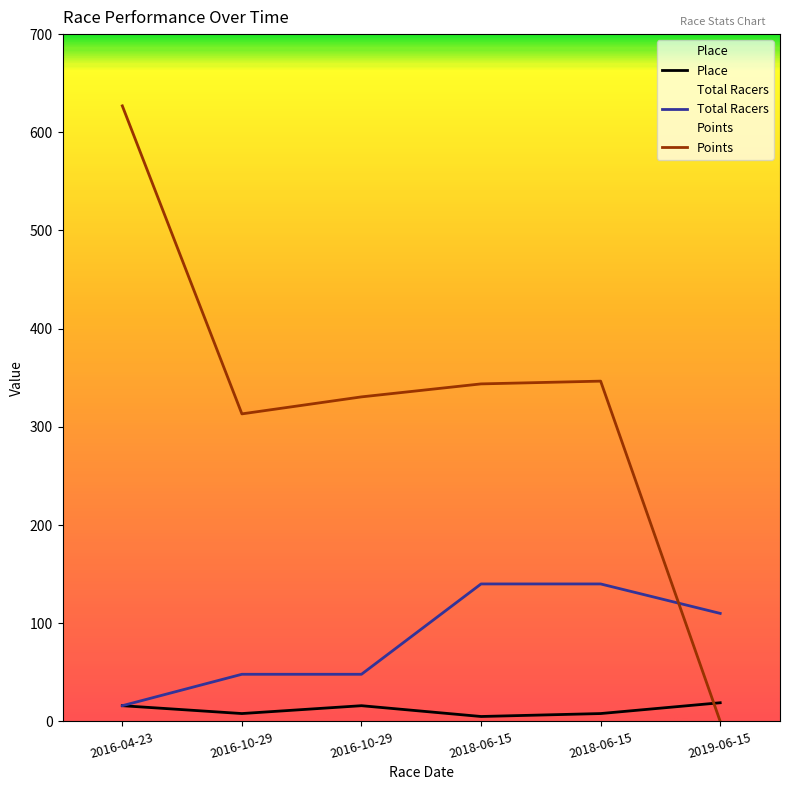

Reading left to right, what are all the values shown in this chart?

Place: 16.0	8.0	16.0	5.0	8.0	19.0
Total Racers: 16.0	48.0	48.0	140.0	140.0	110.0
Points: 626.9	313.2	330.5	343.8	346.6	0.0